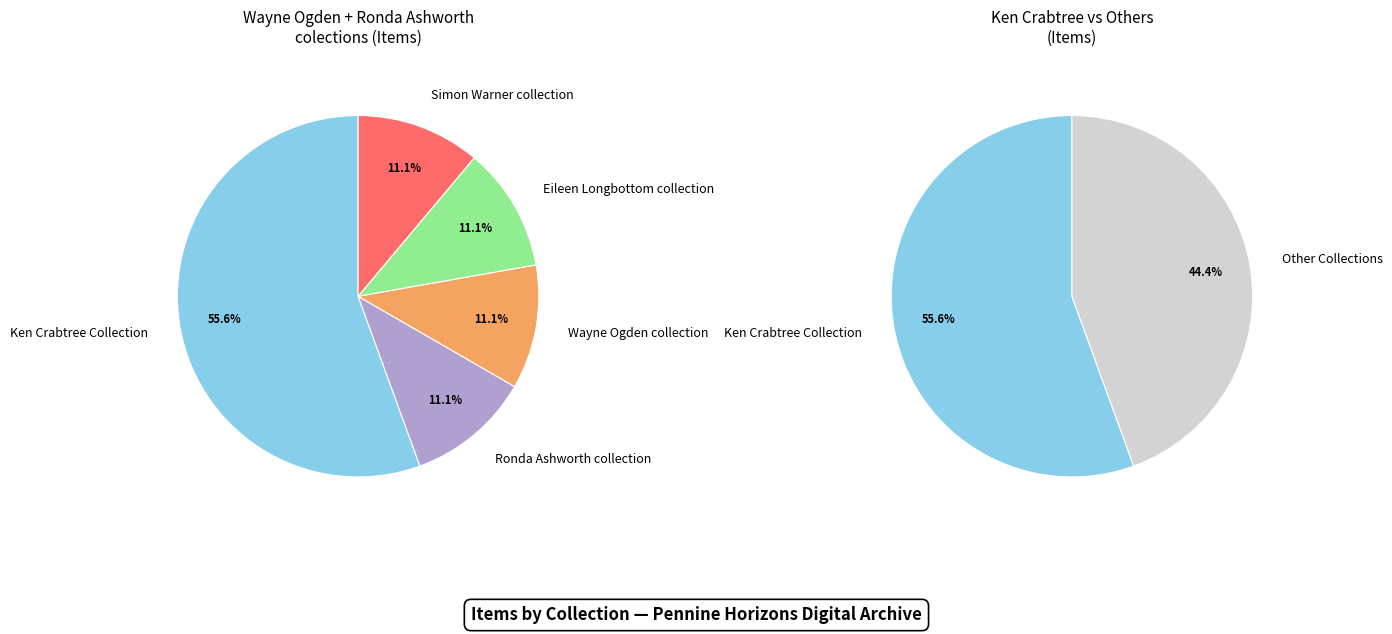

Which slice is the smallest?

Ronda Ashworth collection